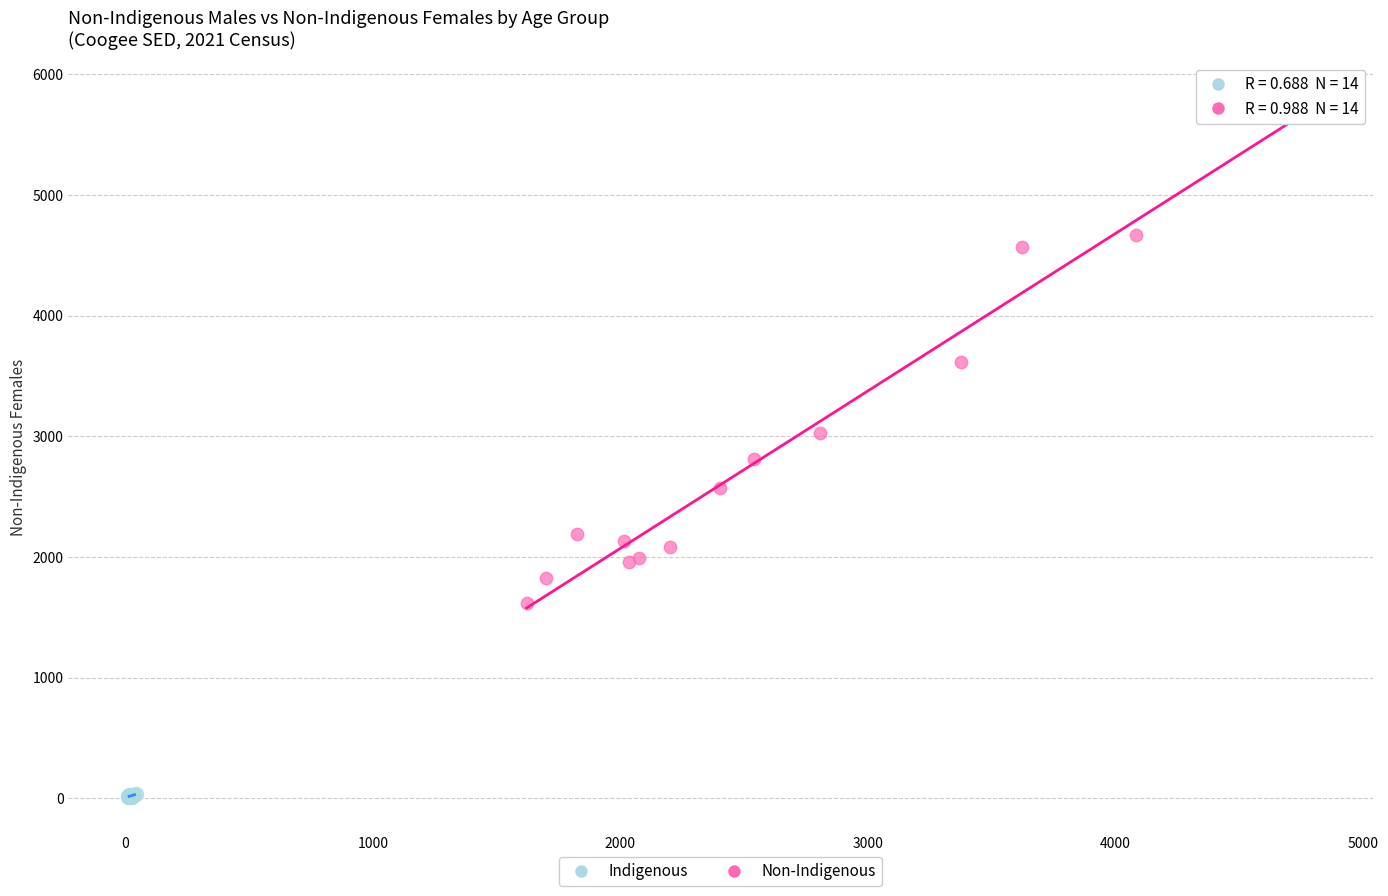

Which series reaches the maximum Y coordinate?

Non-Indigenous